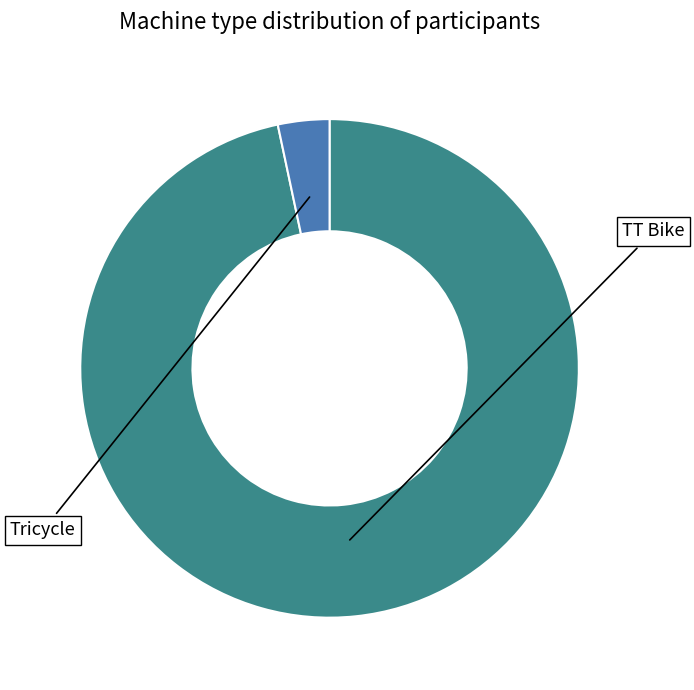

Is there any slice that represents more than half of the pie?

Yes